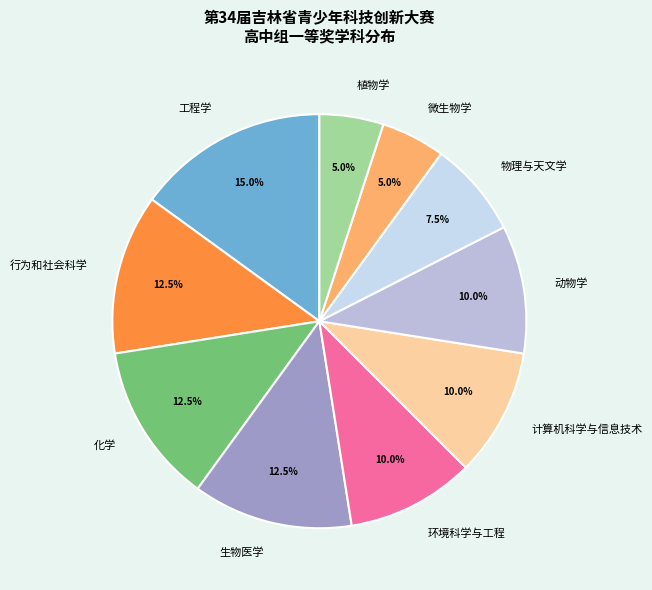

Does 工程学 account for over 50% of the chart?

No